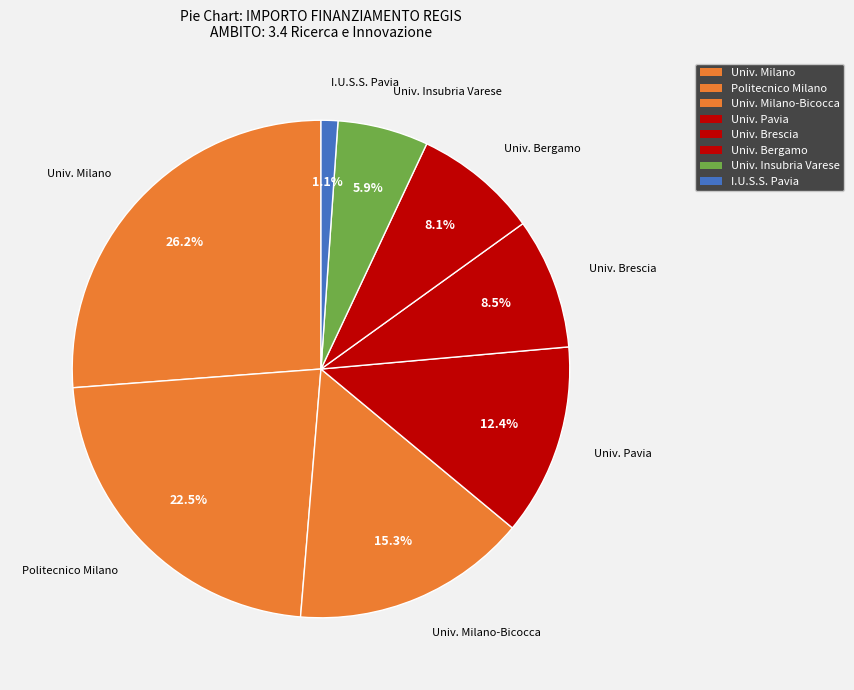

How many slices are in this pie chart?

8